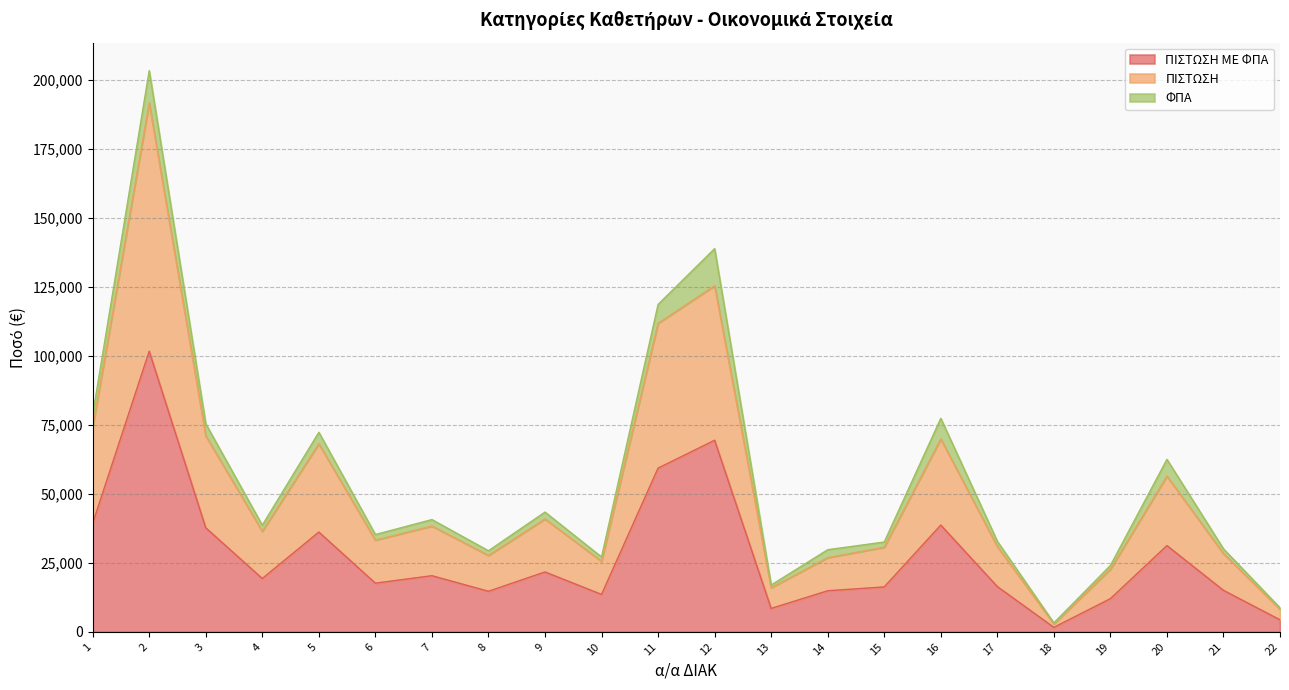

At which category is the sum across all series the highest?

2